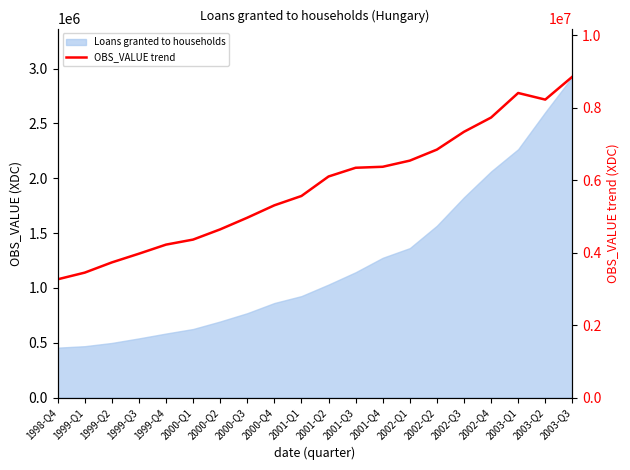

The chart shows a value of 3804875 at 2003-Q1. True or false?

False